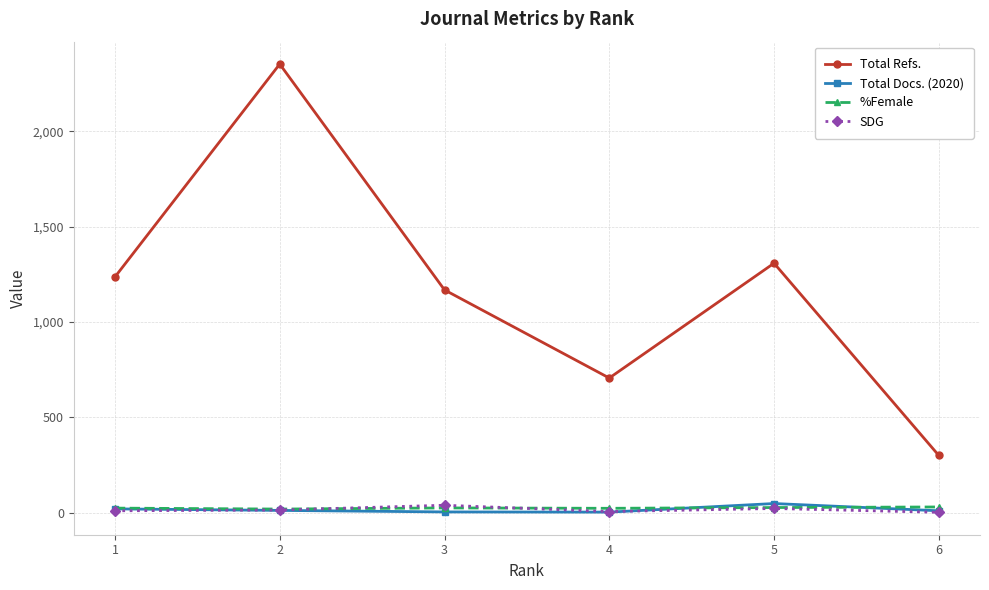

What is the average value of the Total Docs. (2020) series?

16